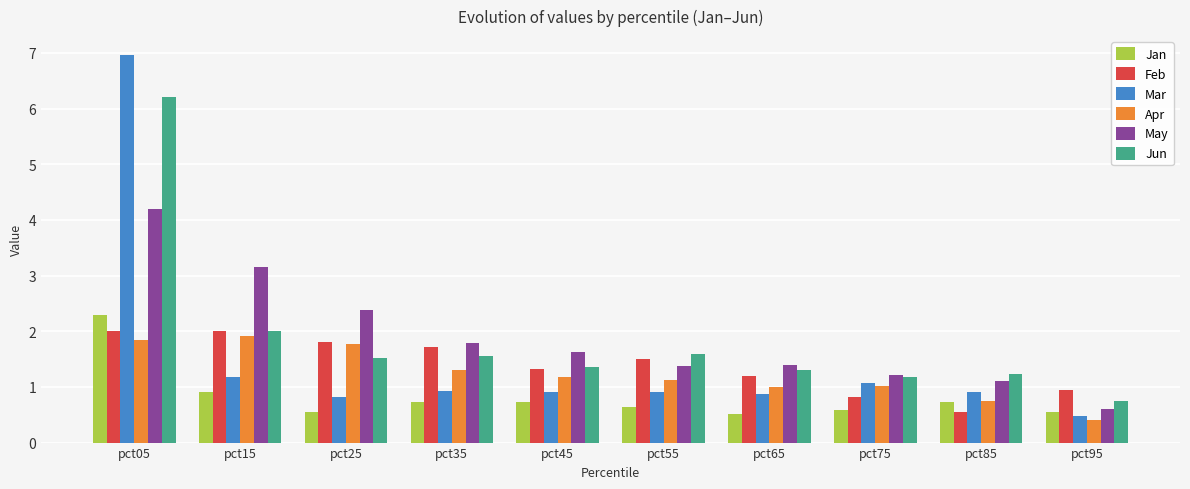

At which label is Jan closest to 1?

pct15